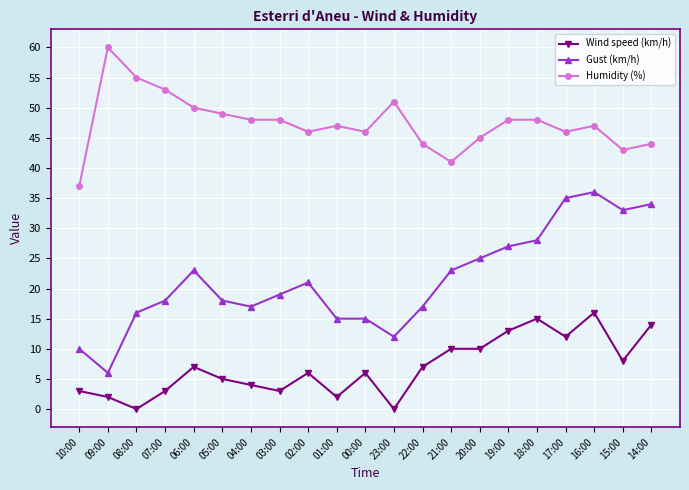

Reading left to right, transcribe all the data shown in this chart.

Wind speed (km/h): 10:00=3	09:00=2	08:00=0	07:00=3	06:00=7	05:00=5	04:00=4	03:00=3	02:00=6	01:00=2	00:00=6	23:00=0	22:00=7	21:00=10	20:00=10	19:00=13	18:00=15	17:00=12	16:00=16	15:00=8	14:00=14
Gust (km/h): 10:00=10	09:00=6	08:00=16	07:00=18	06:00=23	05:00=18	04:00=17	03:00=19	02:00=21	01:00=15	00:00=15	23:00=12	22:00=17	21:00=23	20:00=25	19:00=27	18:00=28	17:00=35	16:00=36	15:00=33	14:00=34
Humidity (%): 10:00=37	09:00=60	08:00=55	07:00=53	06:00=50	05:00=49	04:00=48	03:00=48	02:00=46	01:00=47	00:00=46	23:00=51	22:00=44	21:00=41	20:00=45	19:00=48	18:00=48	17:00=46	16:00=47	15:00=43	14:00=44